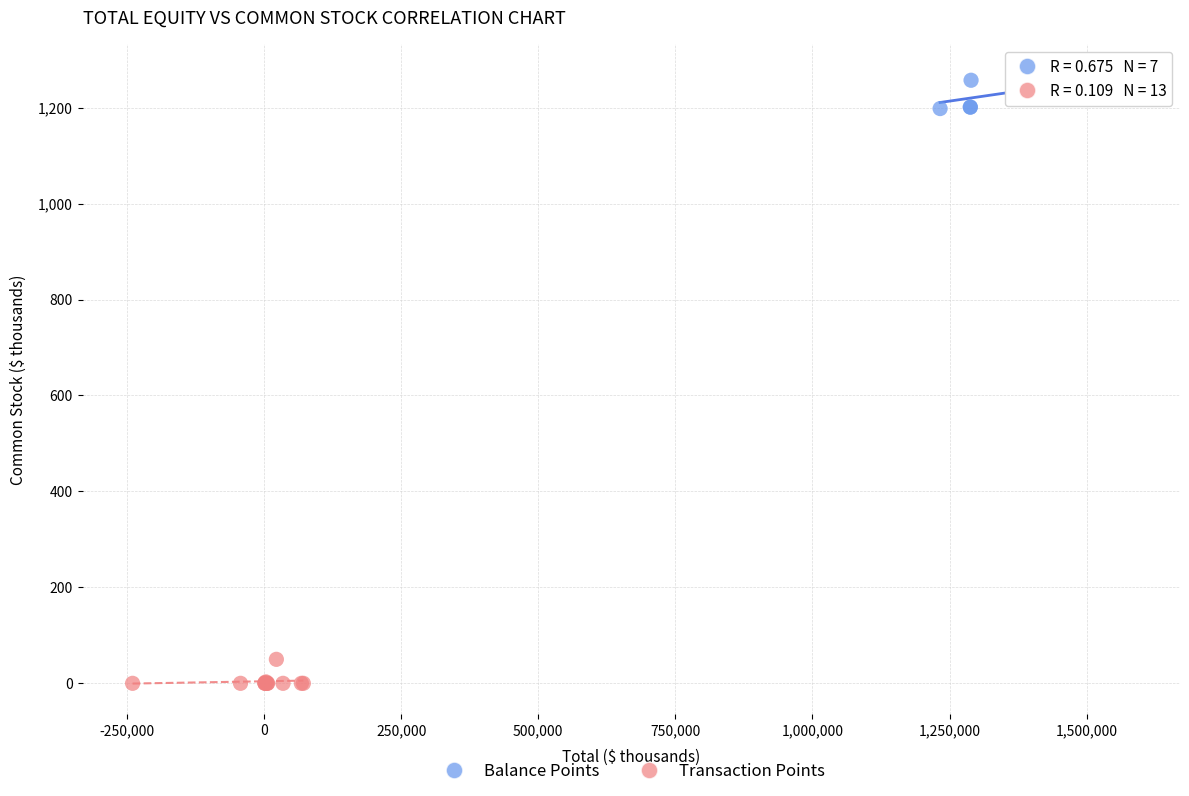

Which series contains the highest Y value?

Balance Points